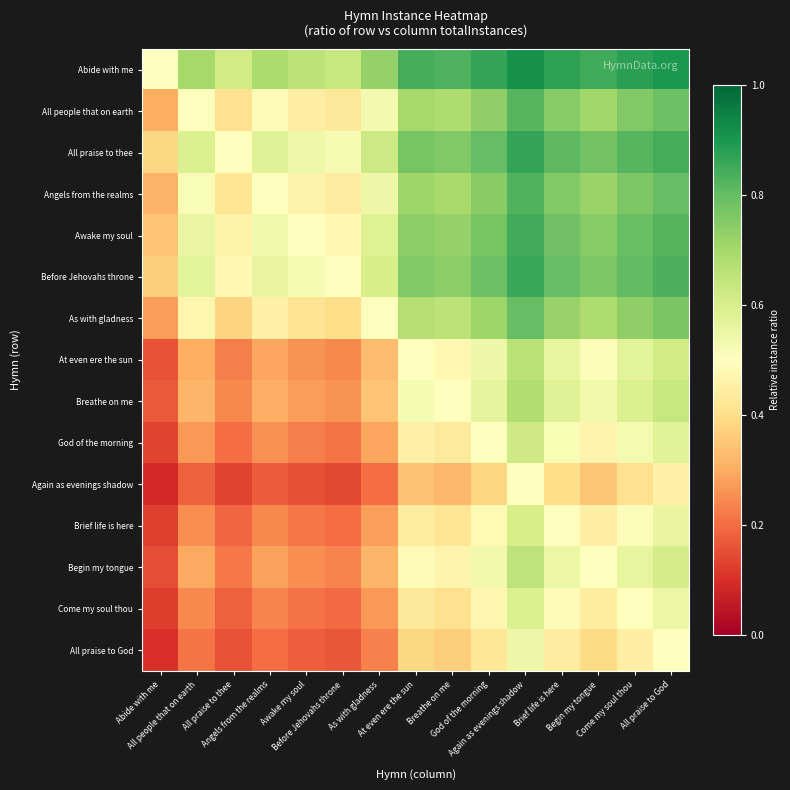

What is the total value across all series at Before Jehovahs throne?

5.1